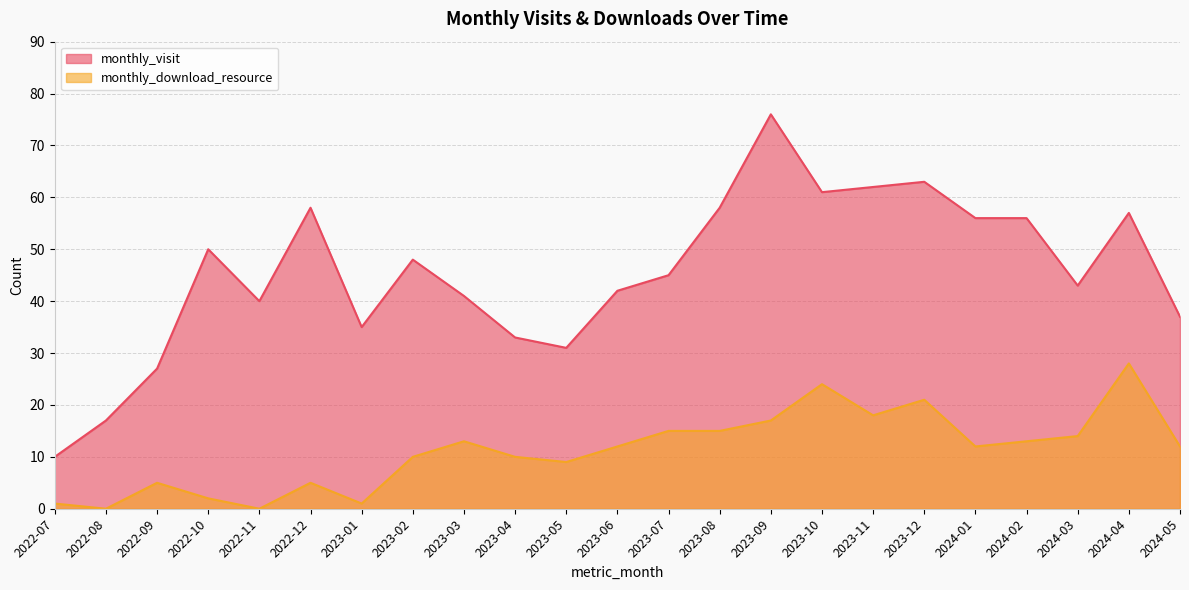

List the series in order of their overall mean, lowest first.

monthly_download_resource, monthly_visit